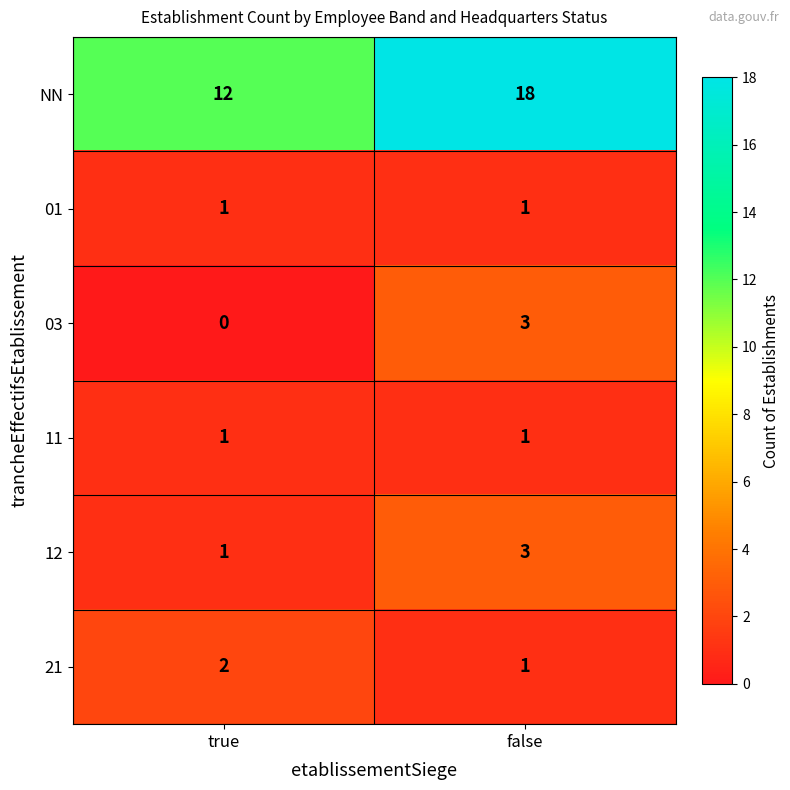

Which category has the lowest value across all series?

true